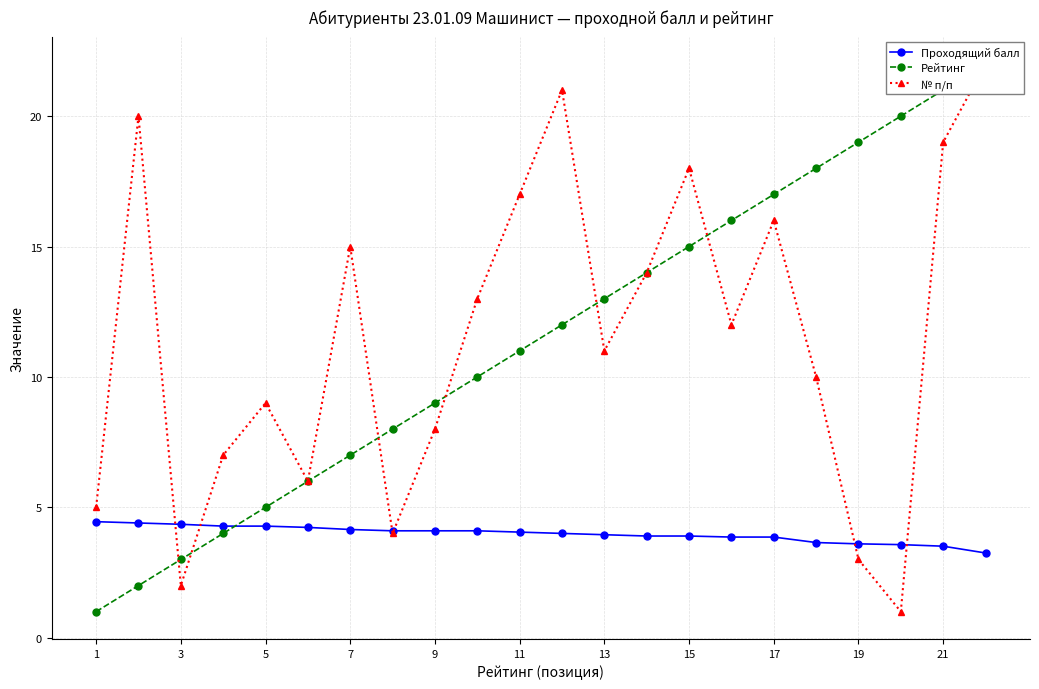

At which category does the chart reach its minimum across all series?

1